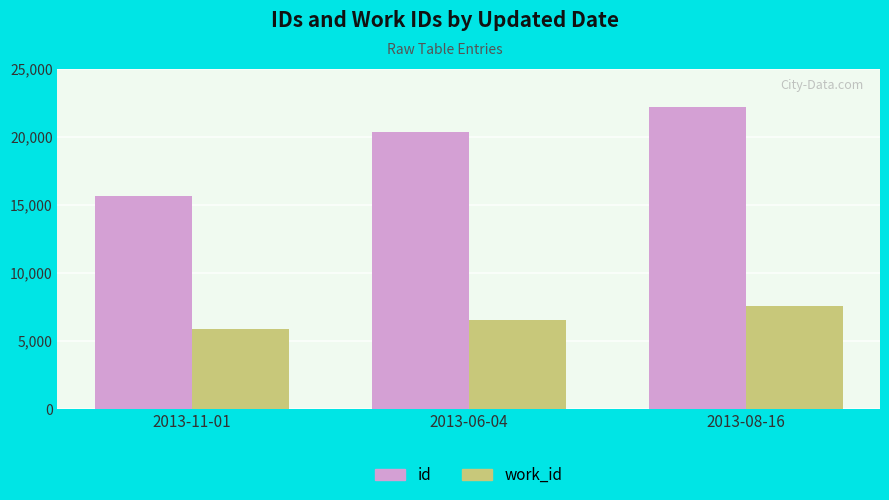

Which series has the widest spread of values?

id